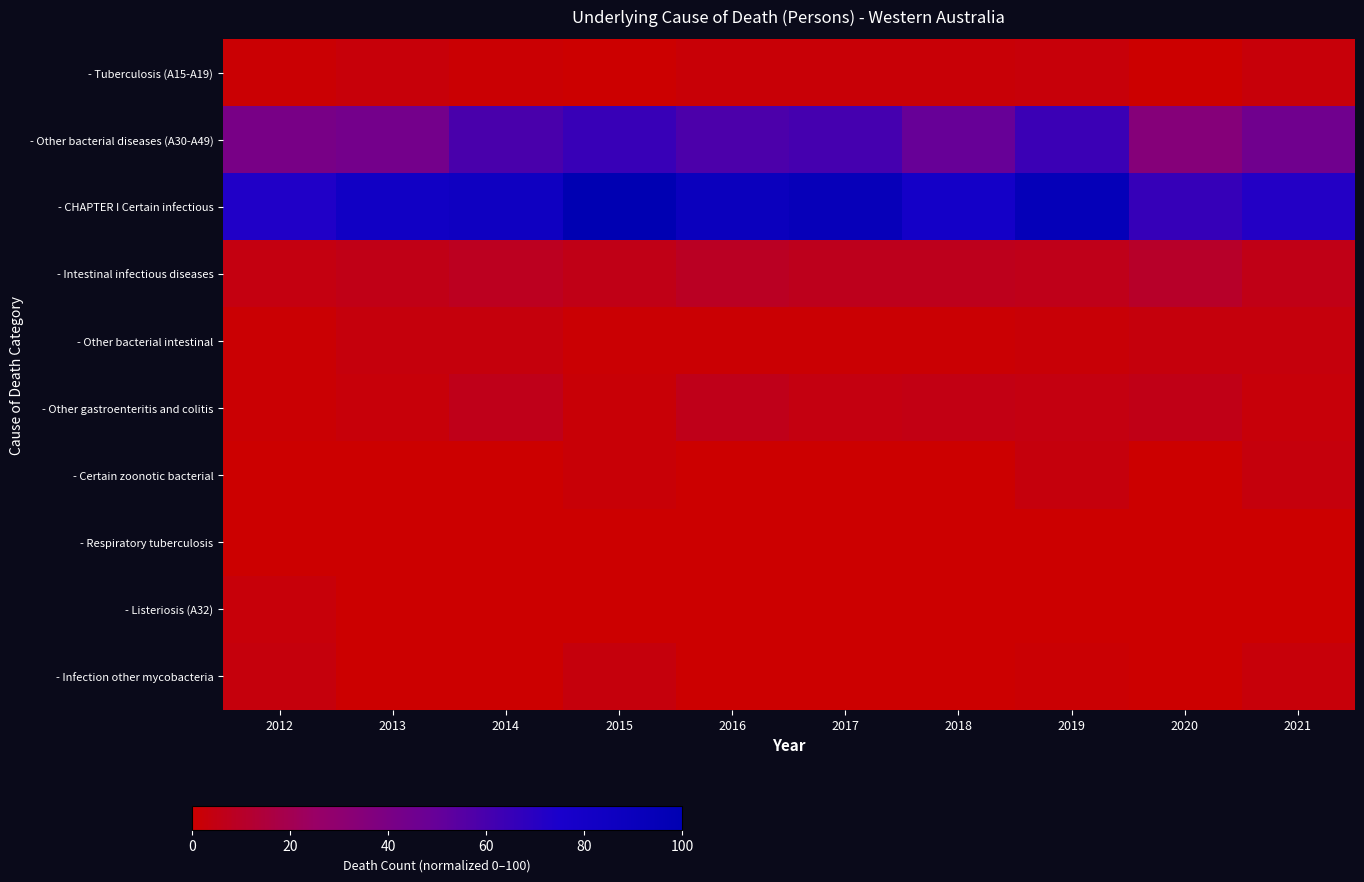

How many distinct data groups are displayed?

10